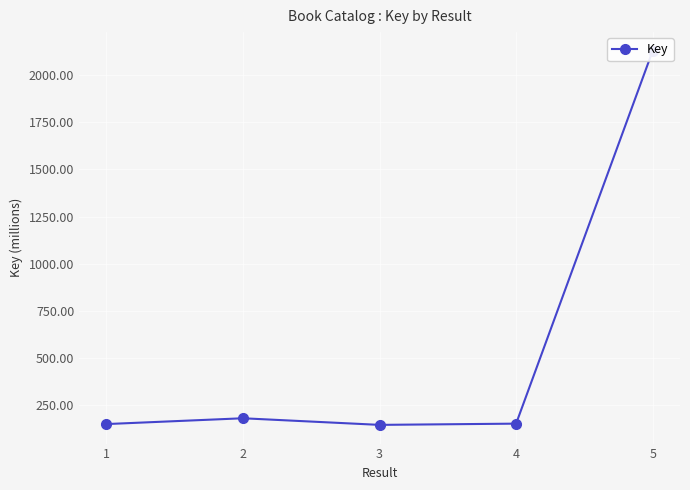

Rank the categories by value from highest to lowest.

5, 2, 4, 1, 3